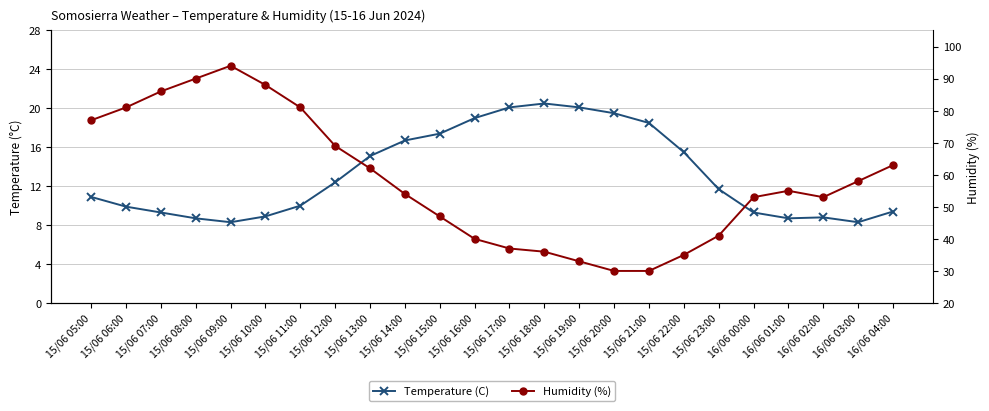

What is the average value of the Humidity (%) series?

58.0